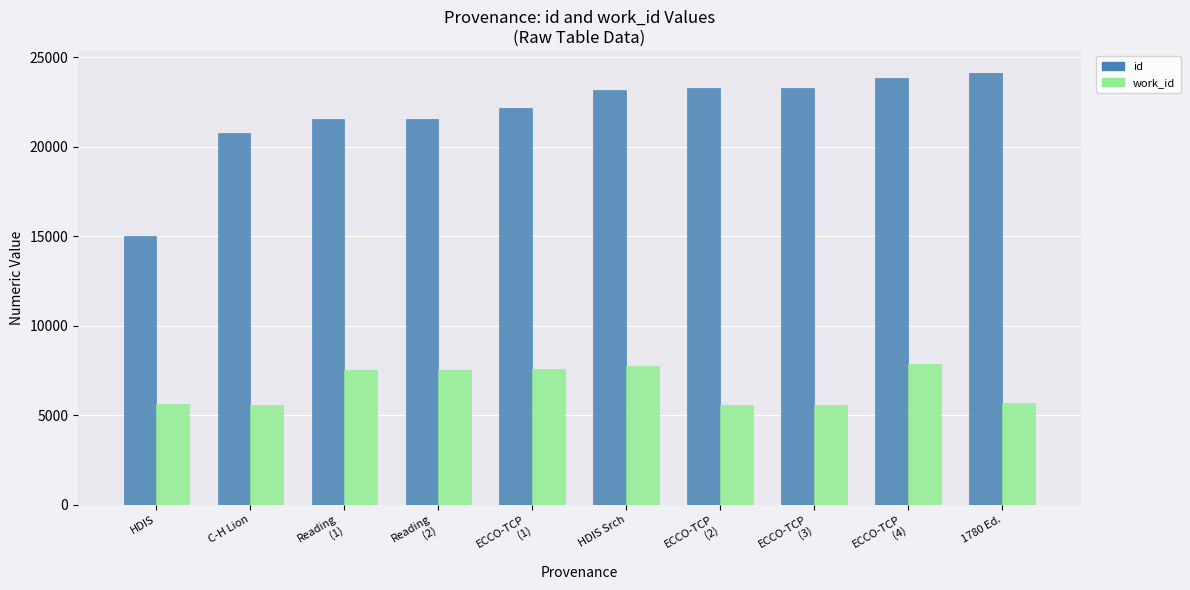

How many categories are shown in the chart?

10